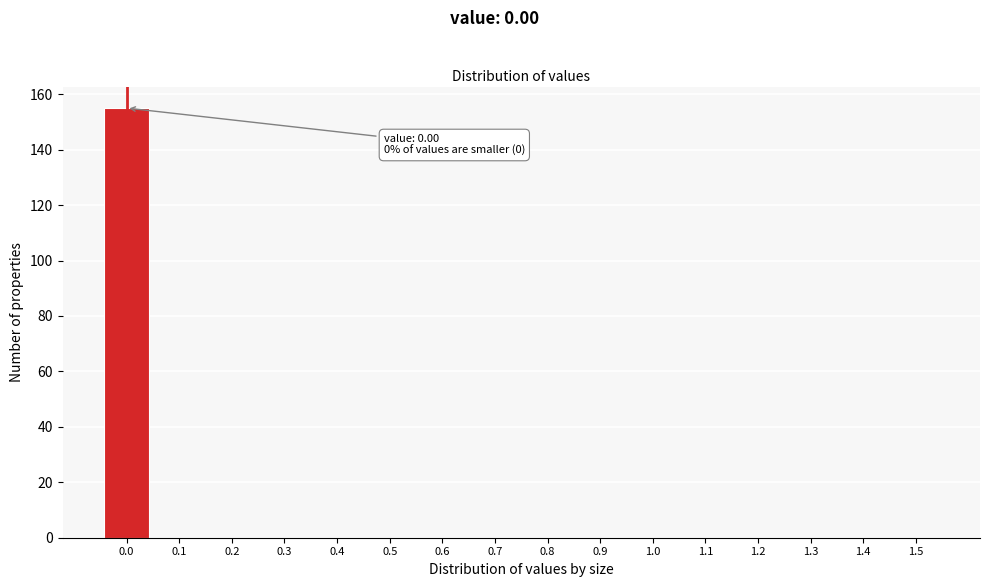

Reading left to right, list all the values displayed in this chart.

0.0=155	0.1=0	0.2=0	0.3=0	0.4=0	0.5=0	0.6=0	0.7=0	0.8=0	0.9=0	1.0=0	1.1=0	1.2=0	1.3=0	1.4=0	1.5=0